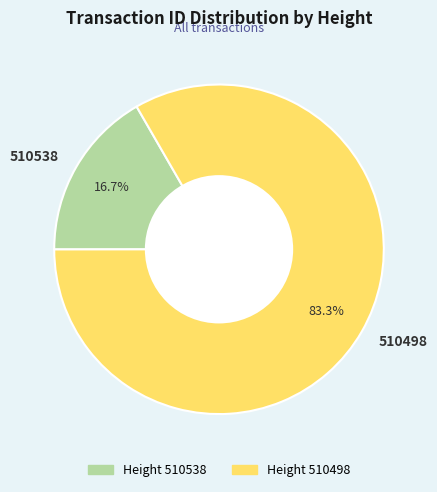

Rank the categories by value from highest to lowest.

510498, 510538